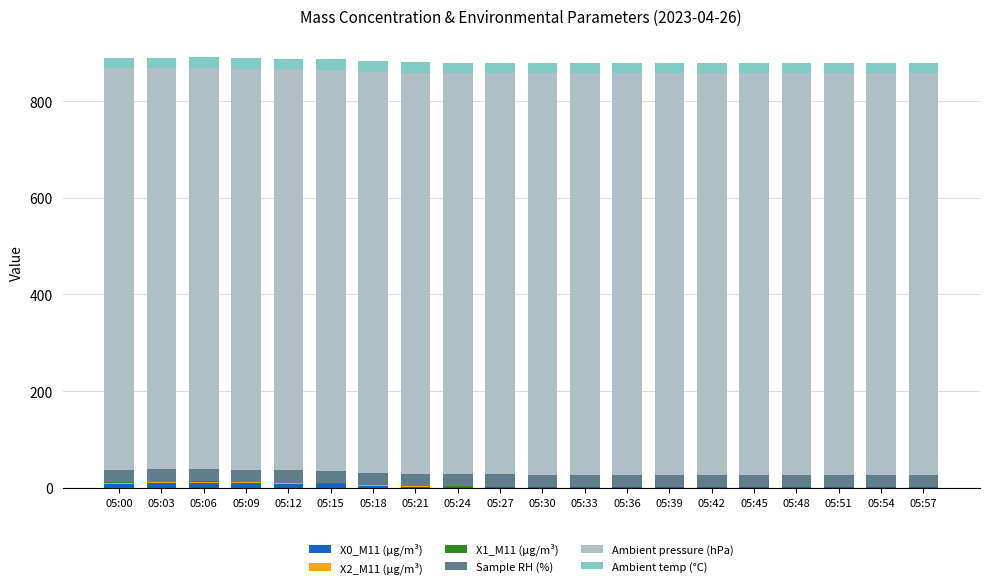

What is the sum of all X0_M11 (μg/m³) values?

76.4